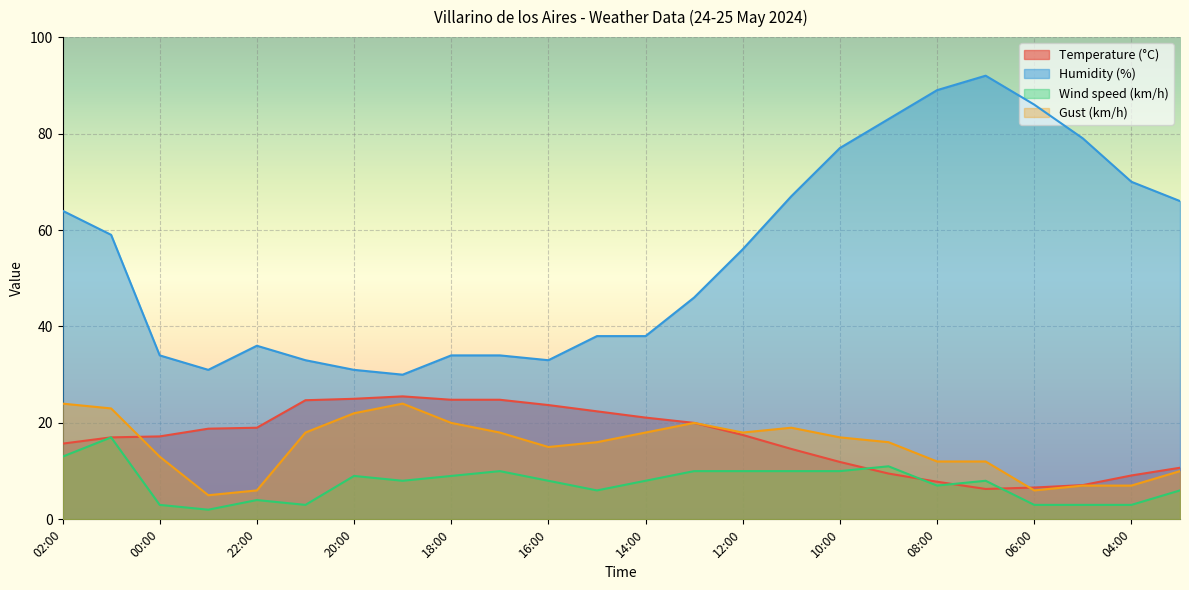

How many values in the Gust (km/h) series exceed 17?

11